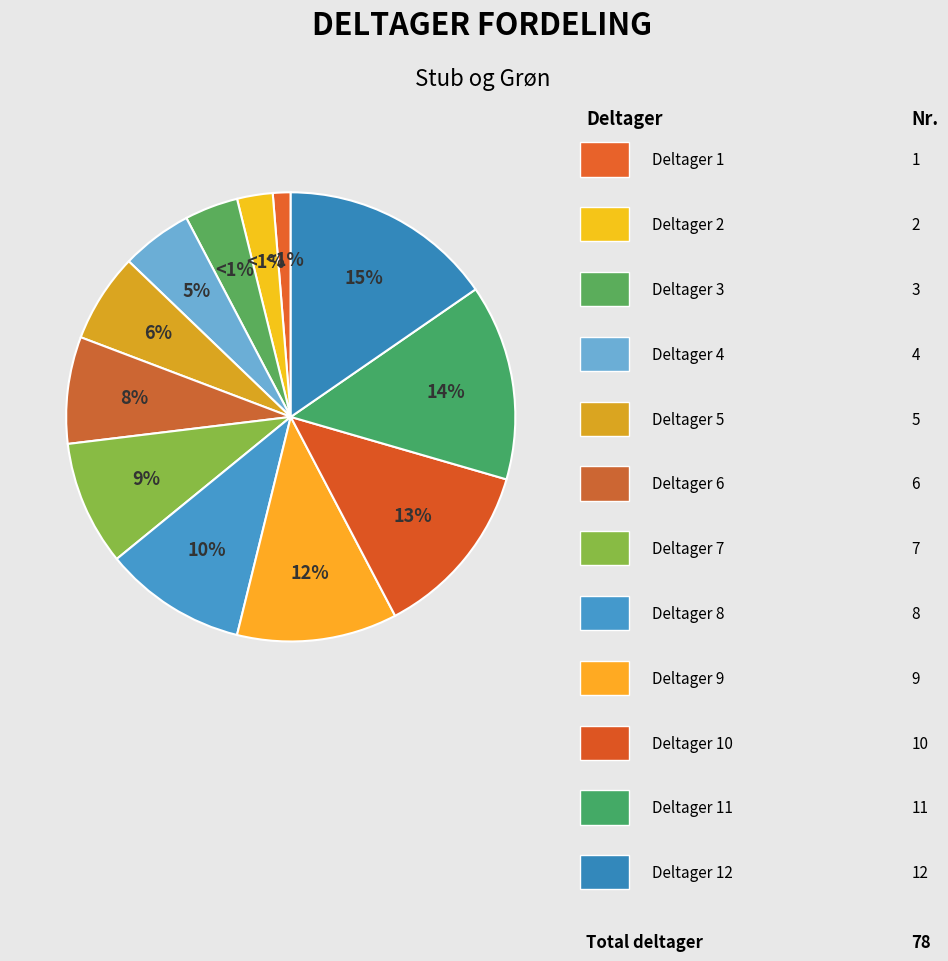

Which slice is the largest?

Deltager nr. 12